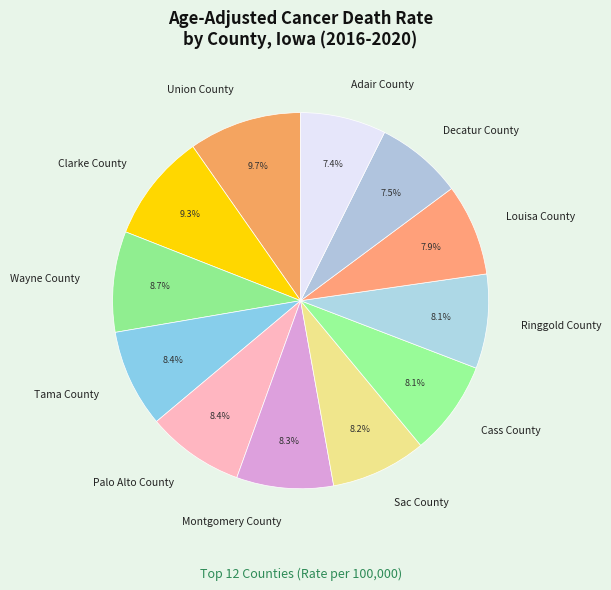

Does Tama County account for over 50% of the chart?

No